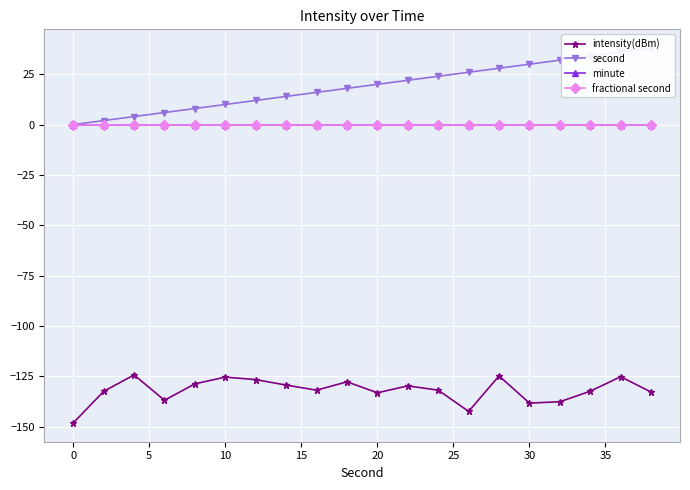

How many data points in second are less than 20?

10